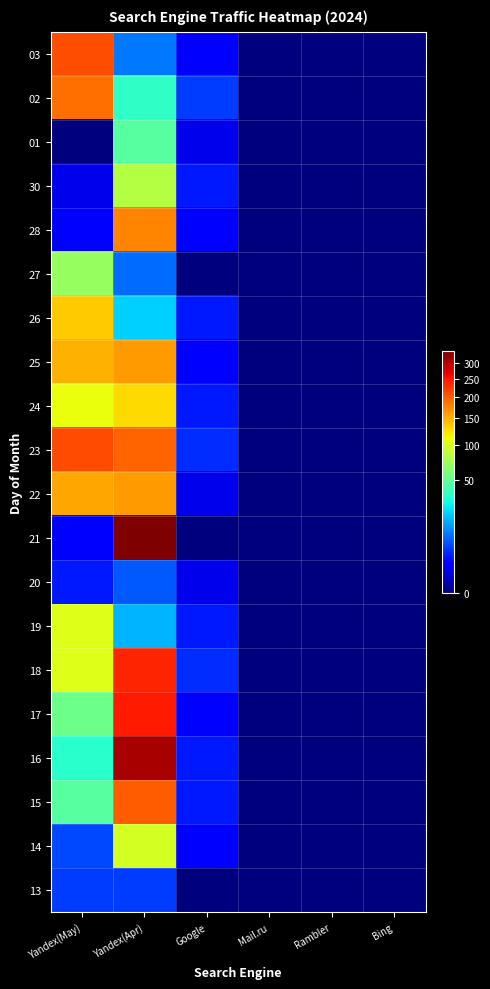

How many series are shown in this chart?

20